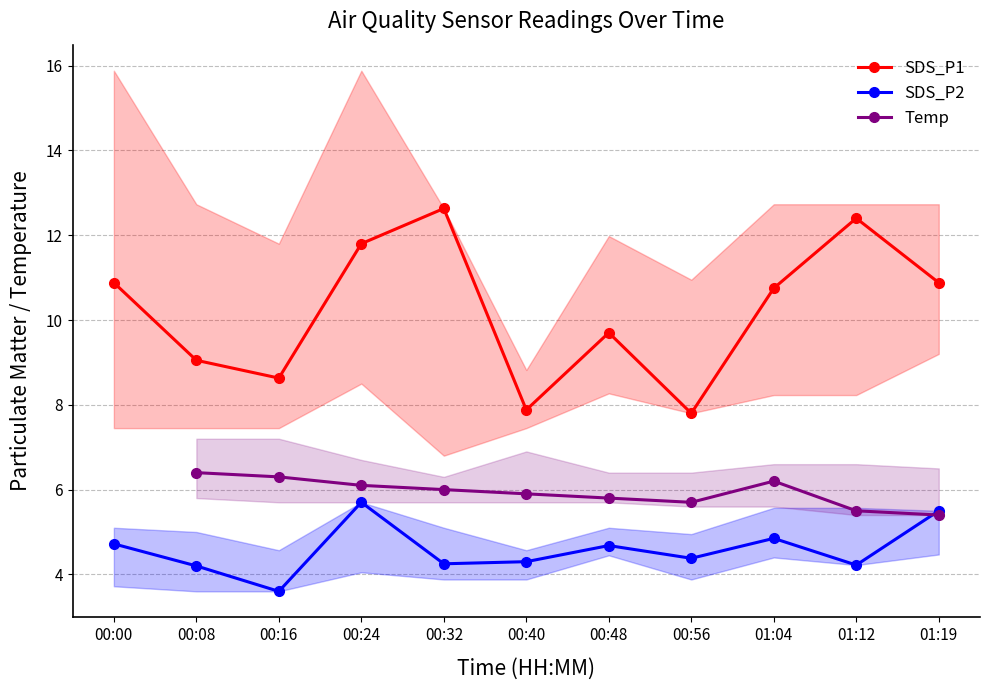

How many values in the SDS_P1 series are below 10?

5